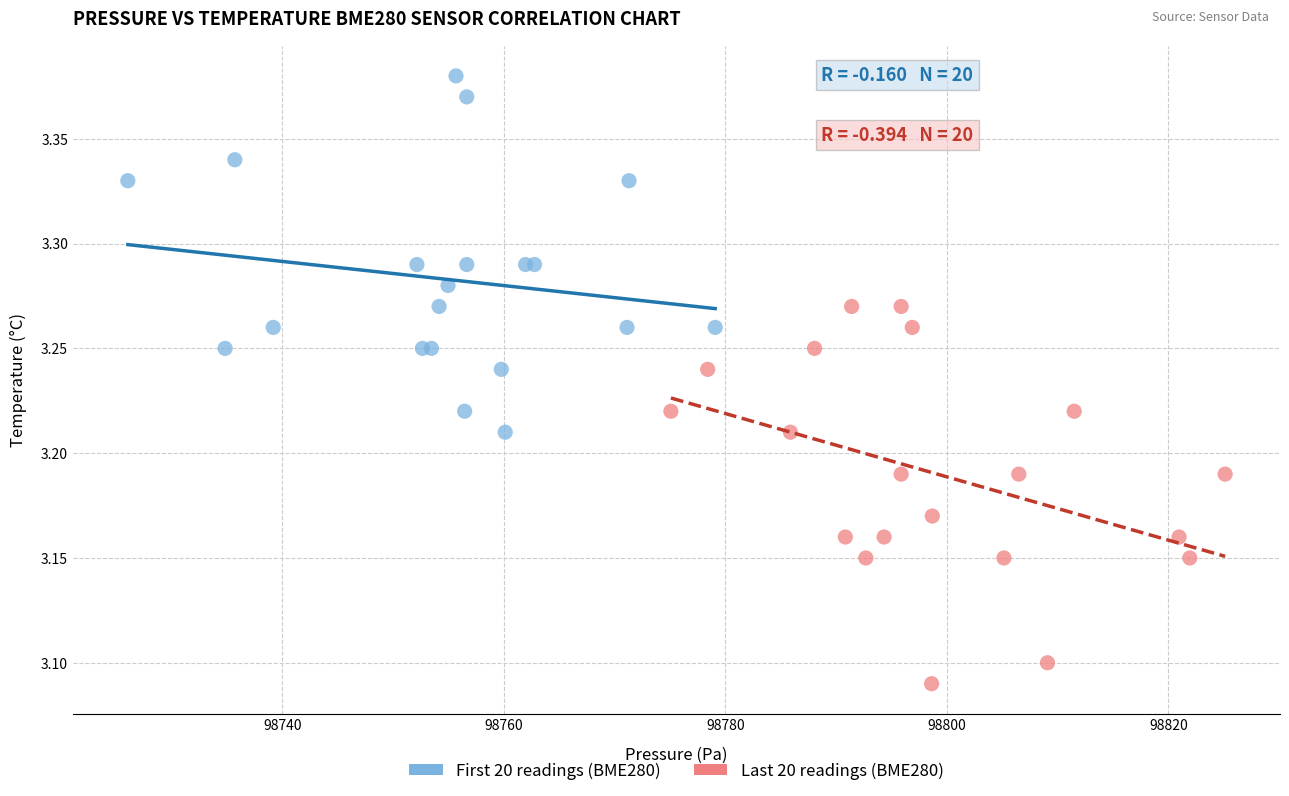

What are all the series names shown in the legend?

First 20 readings (BME280), Last 20 readings (BME280)